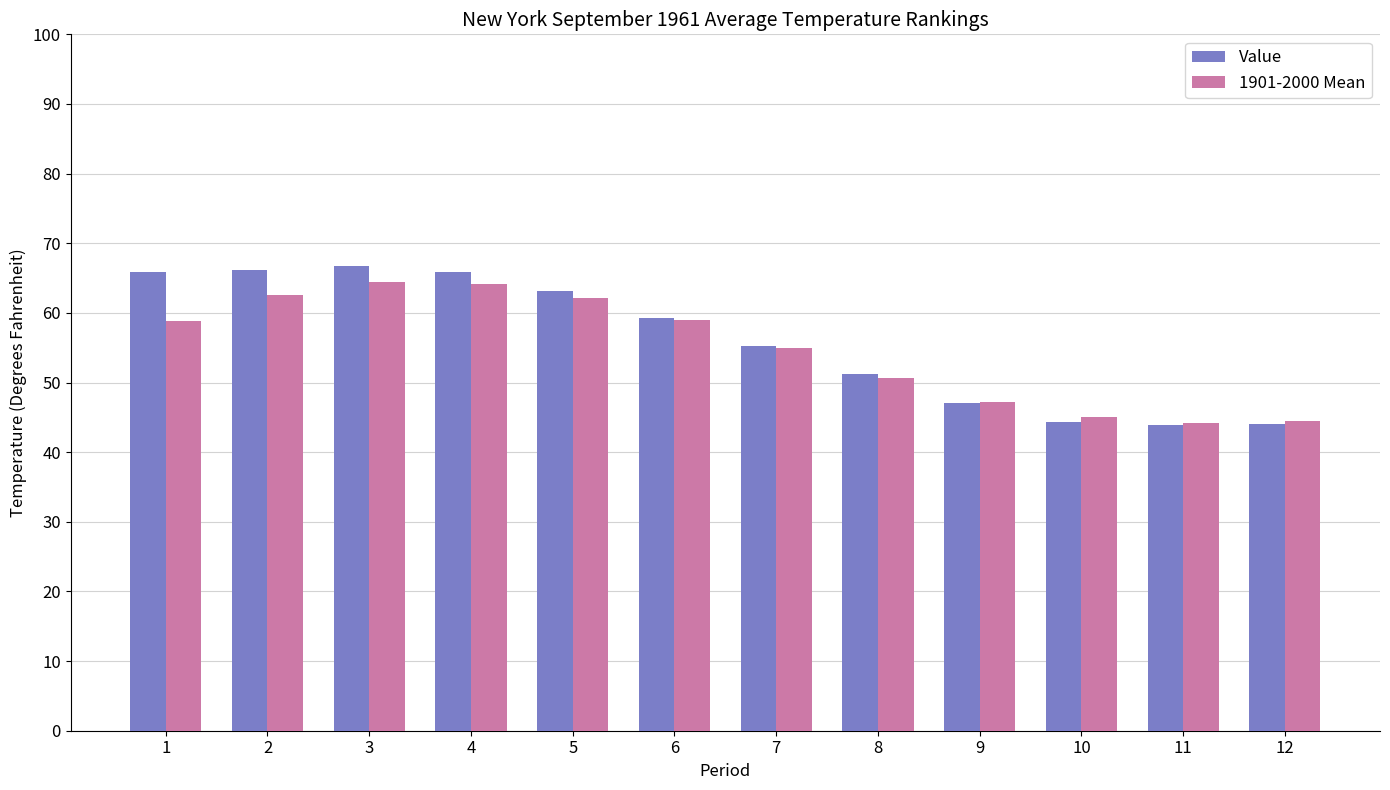

True or false: Value has a value of 65.9 at 4.

True